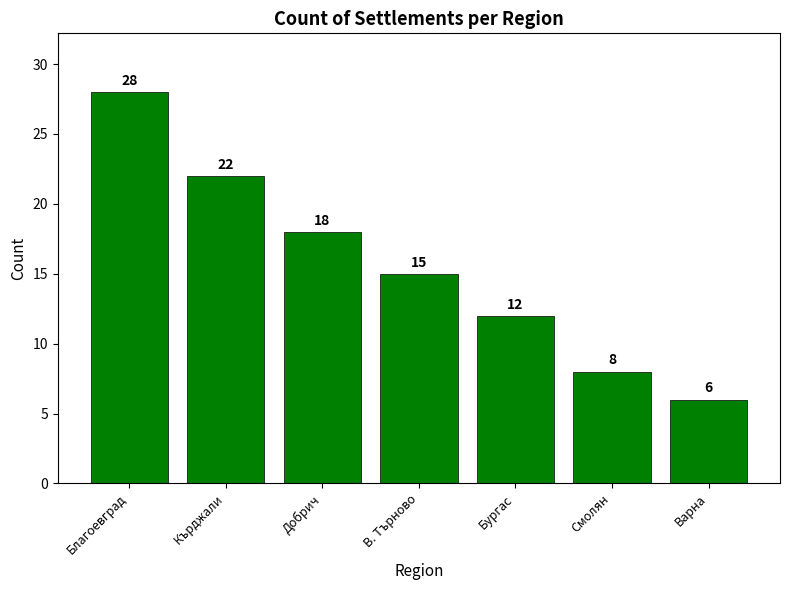

How many values are below 15?

3